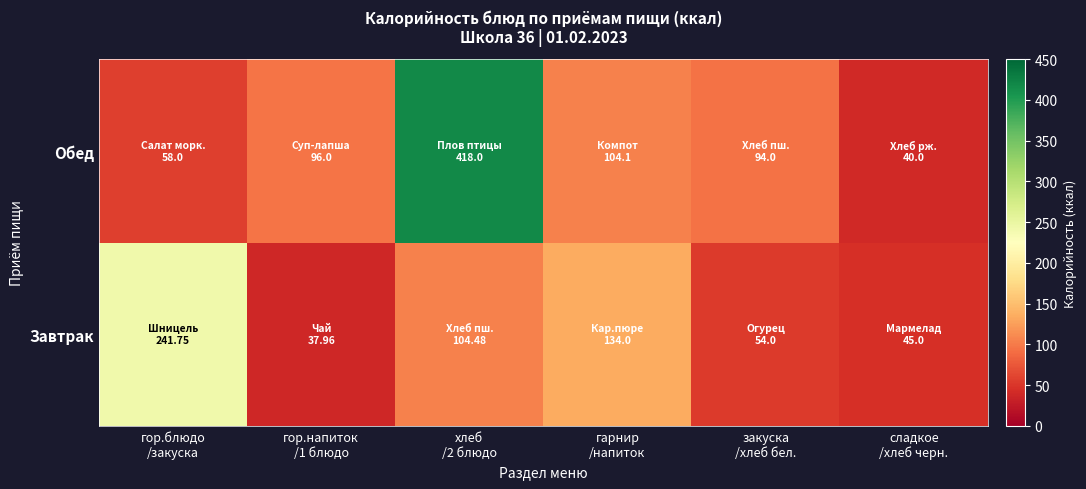

Reading left to right, list all the values displayed in this chart.

Завтрак: гор.блюдо
/закуска=241.8	гор.напиток
/1 блюдо=38.0	хлеб
/2 блюдо=104.5	гарнир
/напиток=134.0	закуска
/хлеб бел.=54.0	сладкое
/хлеб черн.=45.0
Обед: гор.блюдо
/закуска=58.0	гор.напиток
/1 блюдо=96.0	хлеб
/2 блюдо=418.0	гарнир
/напиток=104.1	закуска
/хлеб бел.=94.0	сладкое
/хлеб черн.=40.0